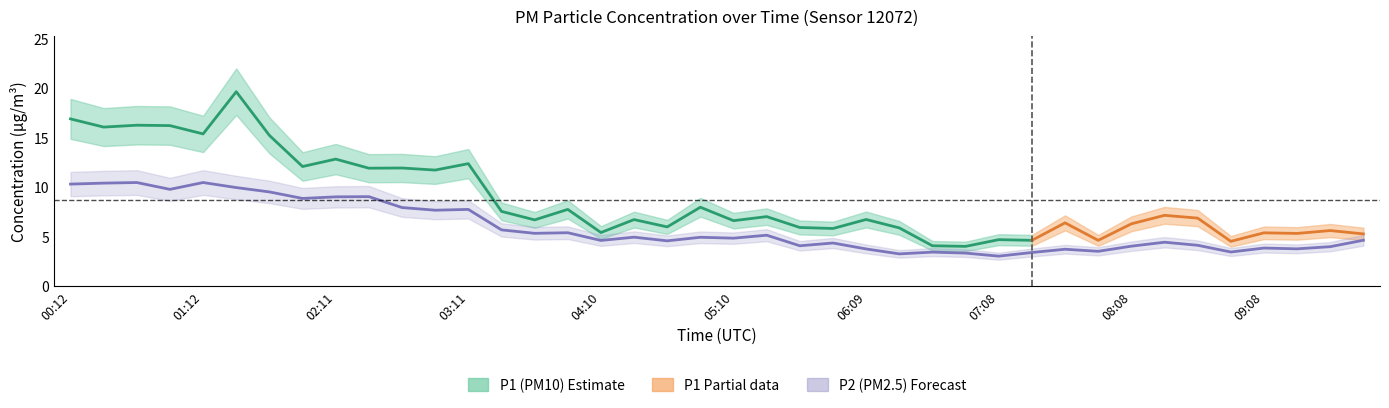

Approximately how many times larger is the value at 09:37 compared to 00:27?

0.4